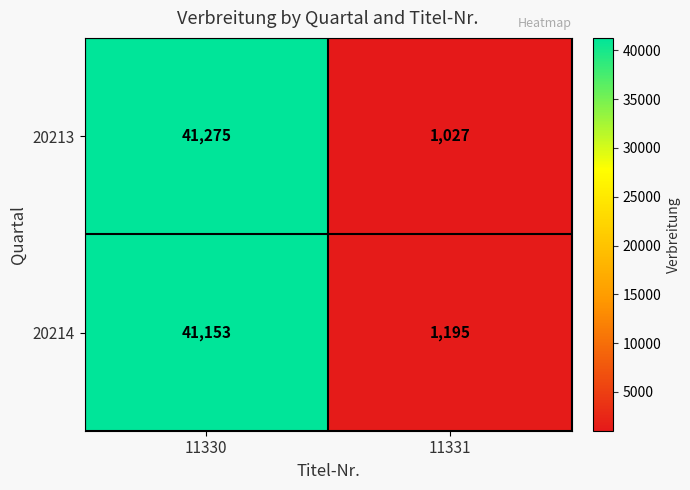

Which series changed the most between 11330 and 11331?

20213